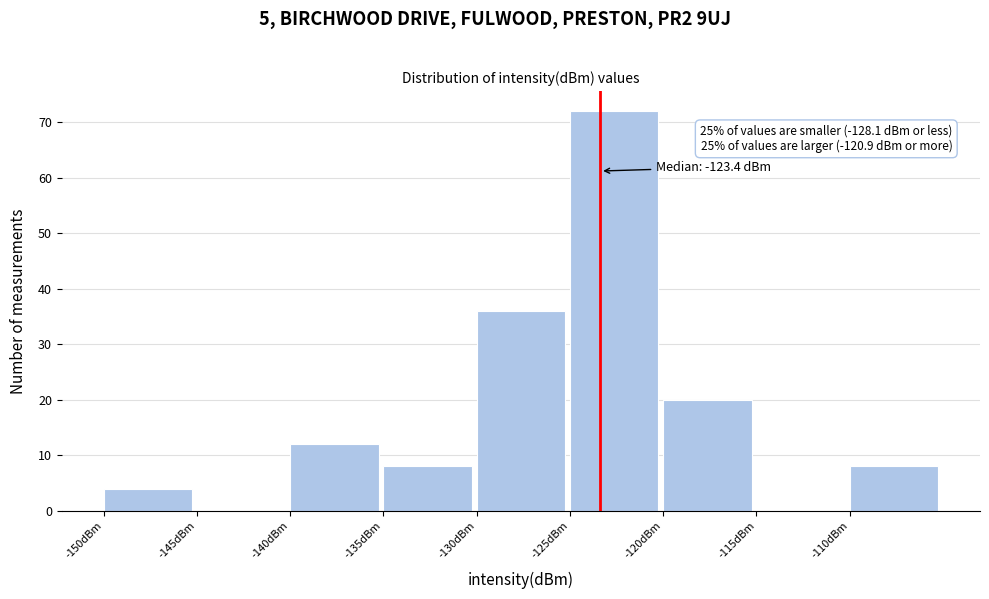

Over which range of the x-axis is the bar tallest?

-125 to -120